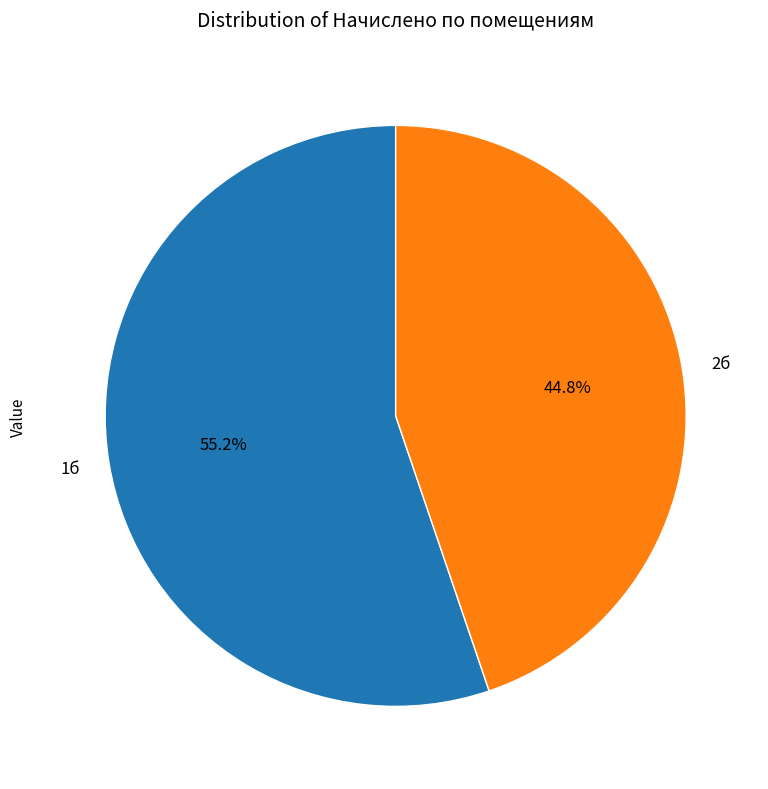

Count the number of slices in the pie.

2